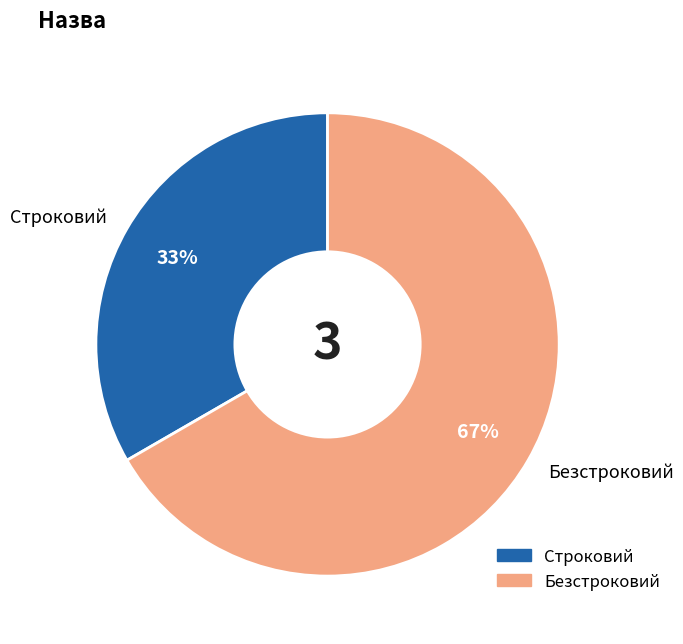

To the nearest percent, what is the combined percentage of Строковий and Безстроковий?

100%